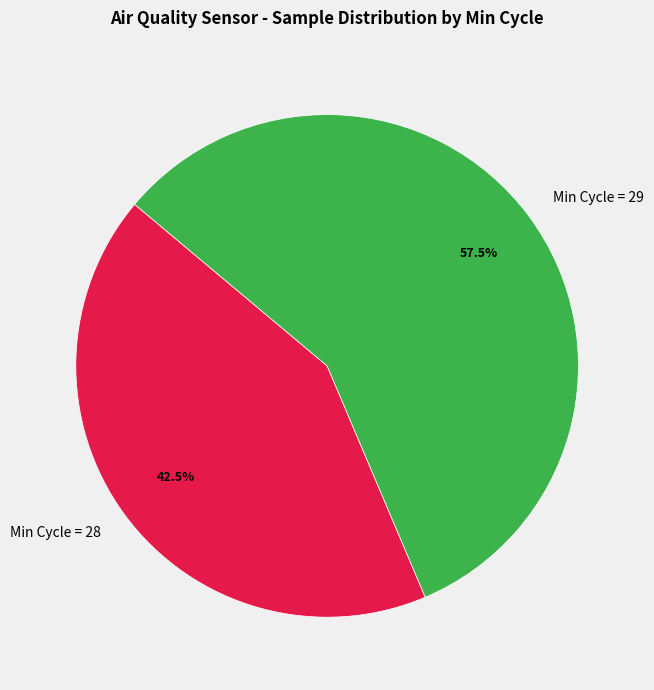

What is the total percentage of Min Cycle = 28 and Min Cycle = 29?

100.0%